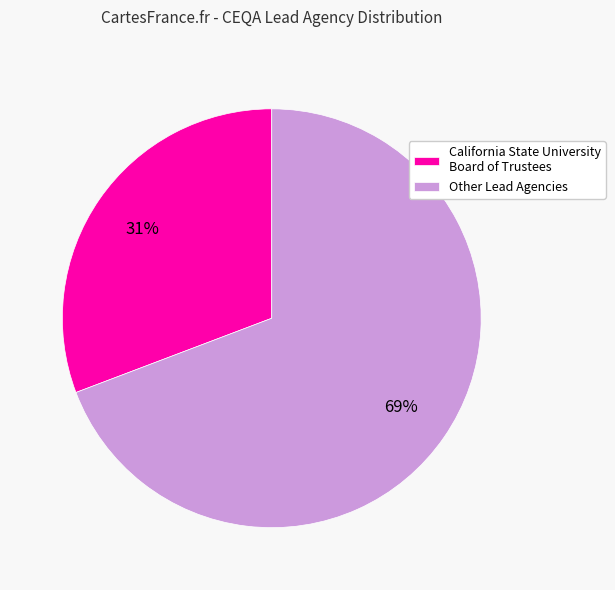

What percentage is the California State University Board of Trustees slice, to the nearest percent?

31%